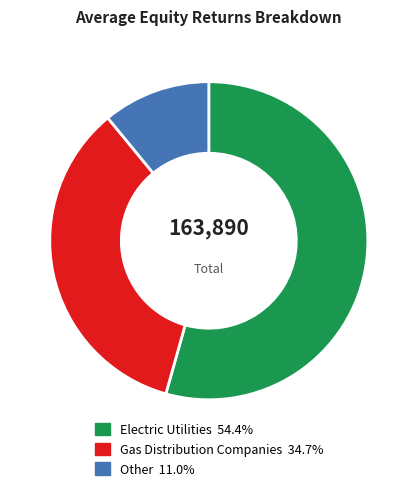

Which has a higher value, Gas Distribution Companies or Electric Utilities?

Electric Utilities